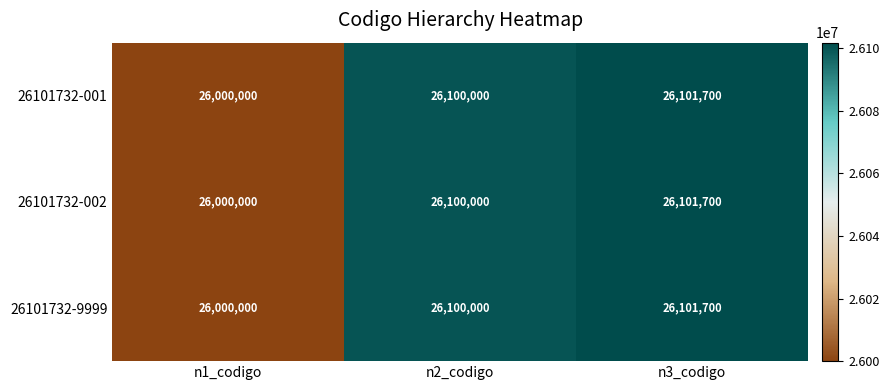

Which label corresponds to the smallest value in the chart?

n1_codigo